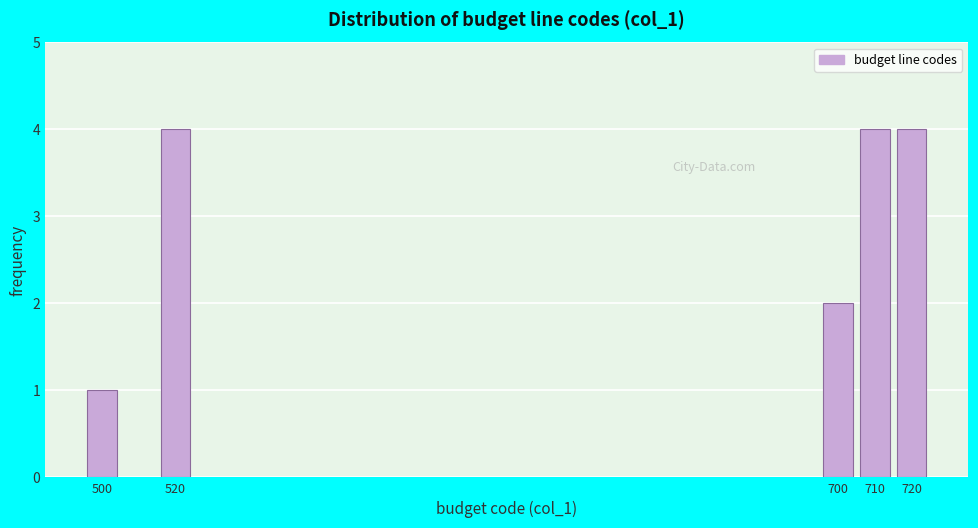

Reading left to right, transcribe all the data shown in this chart.

1	4	2	4	4